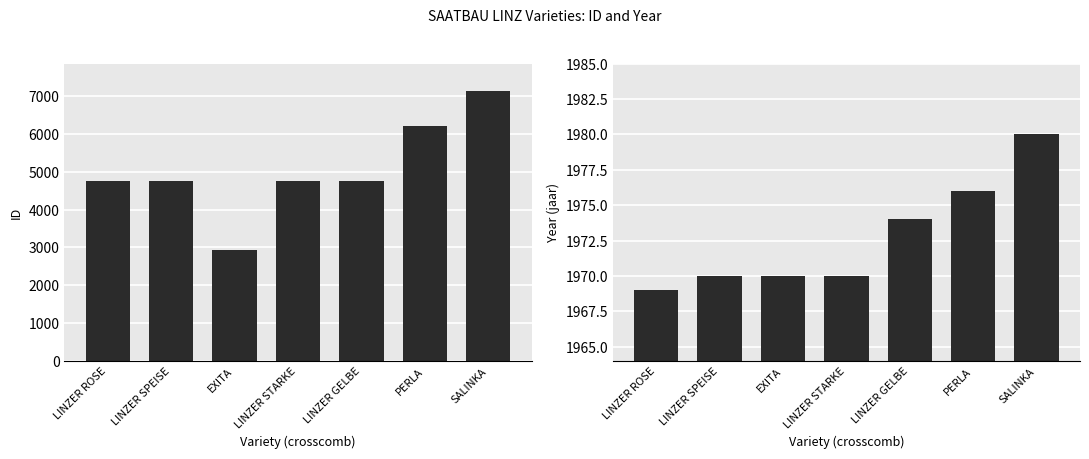

What position from the right is SALINKA?

1